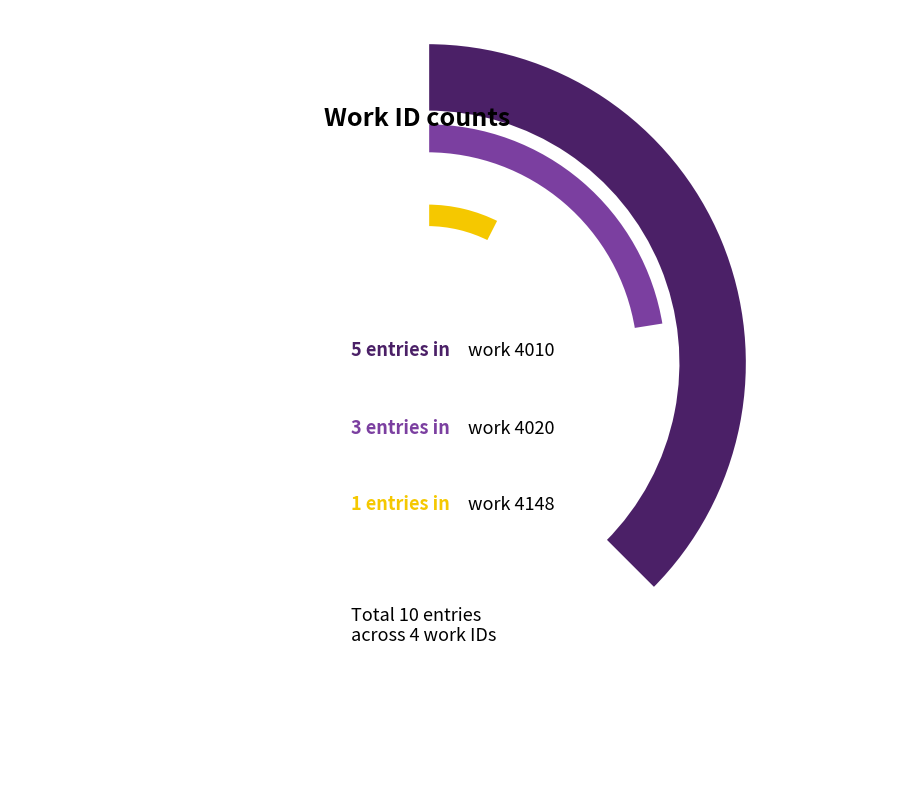

Does 10407 account for over 50% of the chart?

No